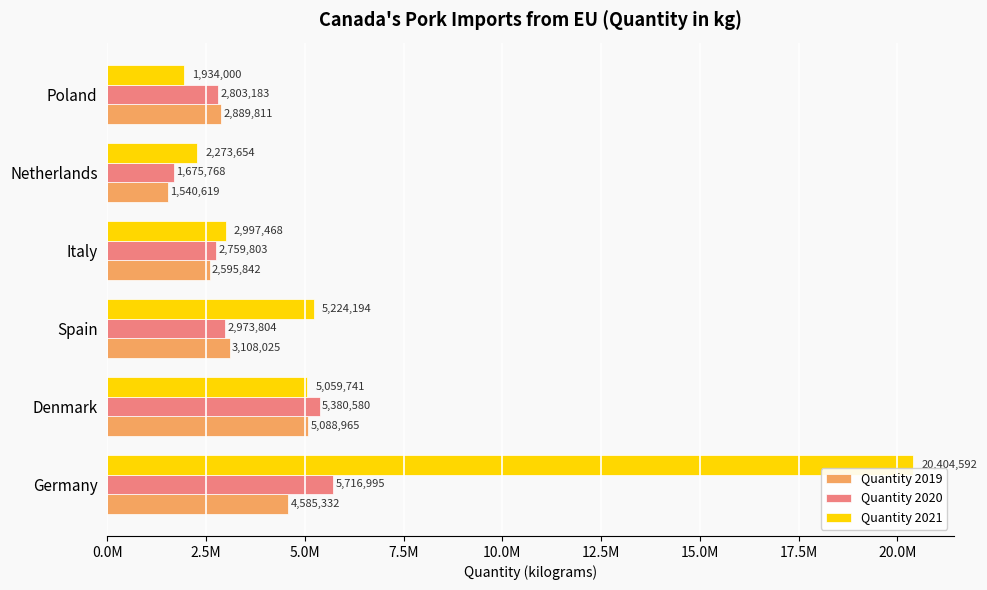

What are all the series names shown in the legend?

Quantity 2019, Quantity 2020, Quantity 2021